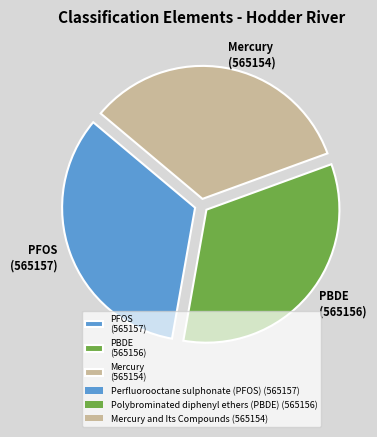

The PFOS (565157) slice represents 33% of the pie. True or false?

True